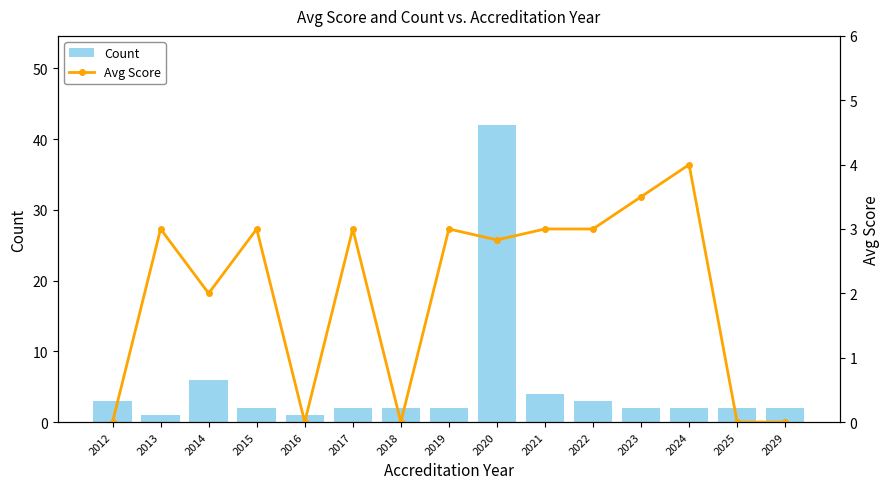

How many values in the Avg Score series are below 3?

7